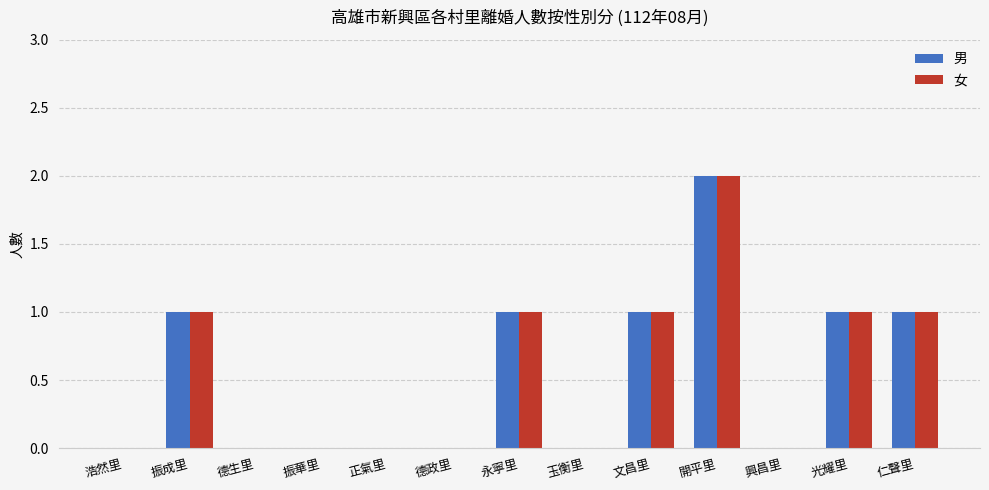

What is the sum of all 女 values?

7